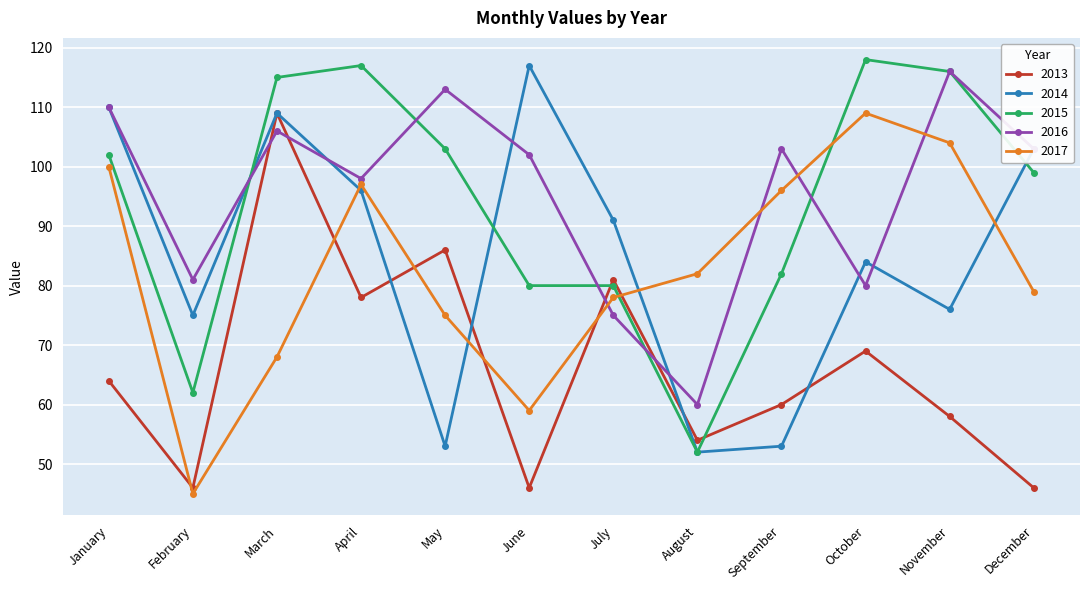

Reading right to left, list all the values displayed in this chart.

2013: 46	58	69	60	54	81	46	86	78	109	46	64
2014: 103	76	84	53	52	91	117	53	96	109	75	110
2015: 99	116	118	82	52	80	80	103	117	115	62	102
2016: 103	116	80	103	60	75	102	113	98	106	81	110
2017: 79	104	109	96	82	78	59	75	97	68	45	100